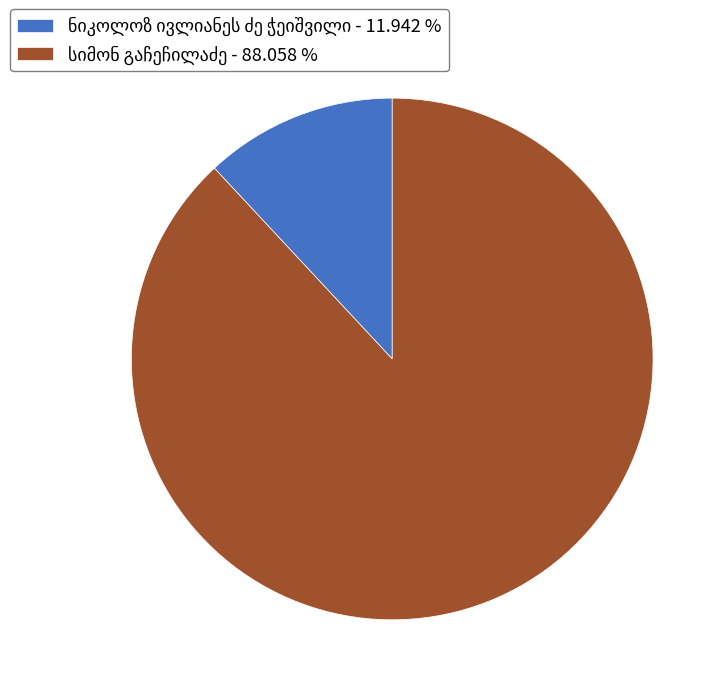

Is there a majority slice in this chart?

Yes